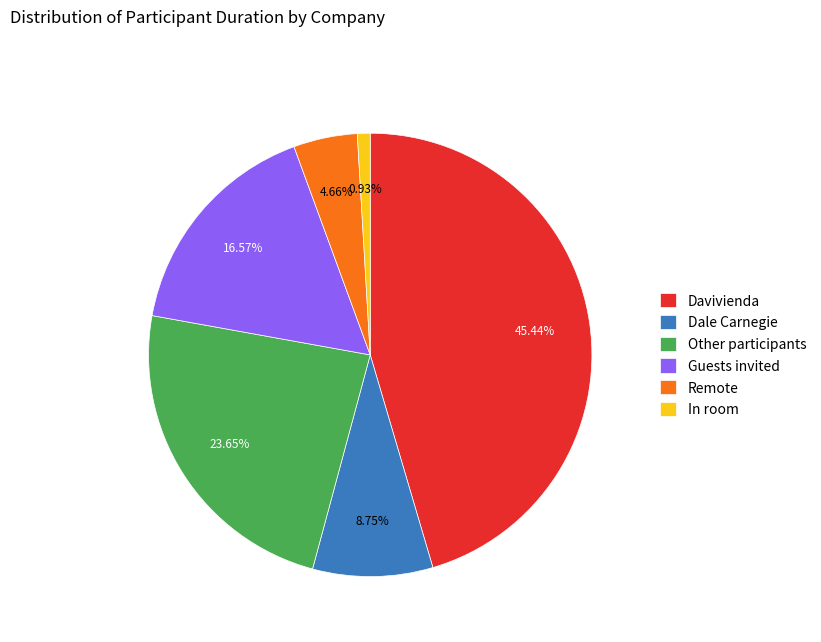

Is Guests invited the majority of the pie?

No